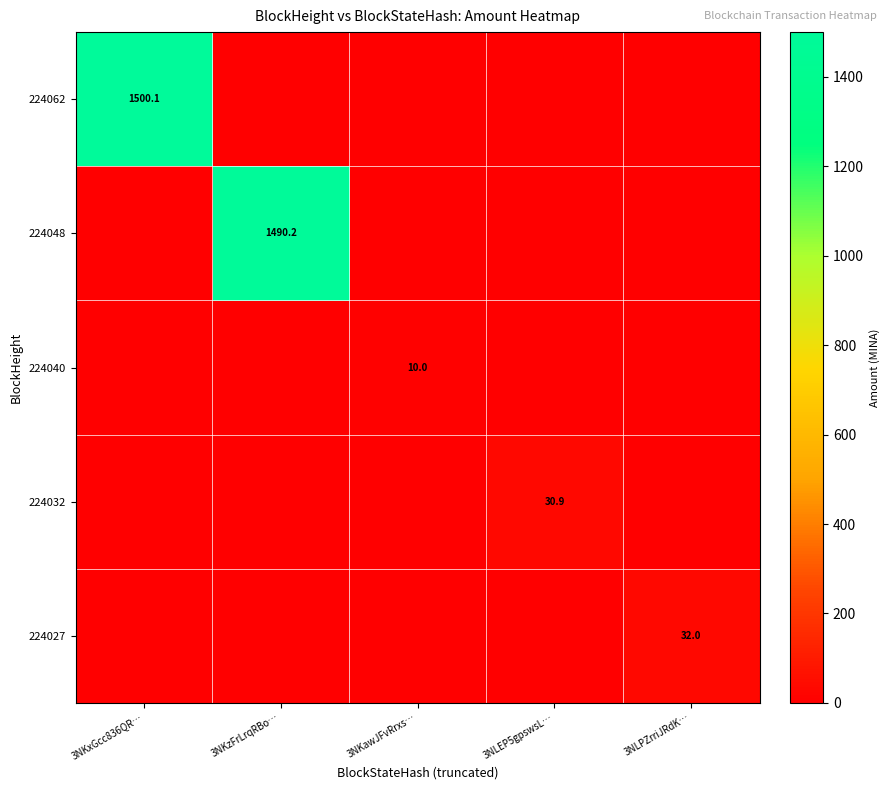

The value of 224027 at 3NLPZrriJRdK… is 53.4. True or false?

False